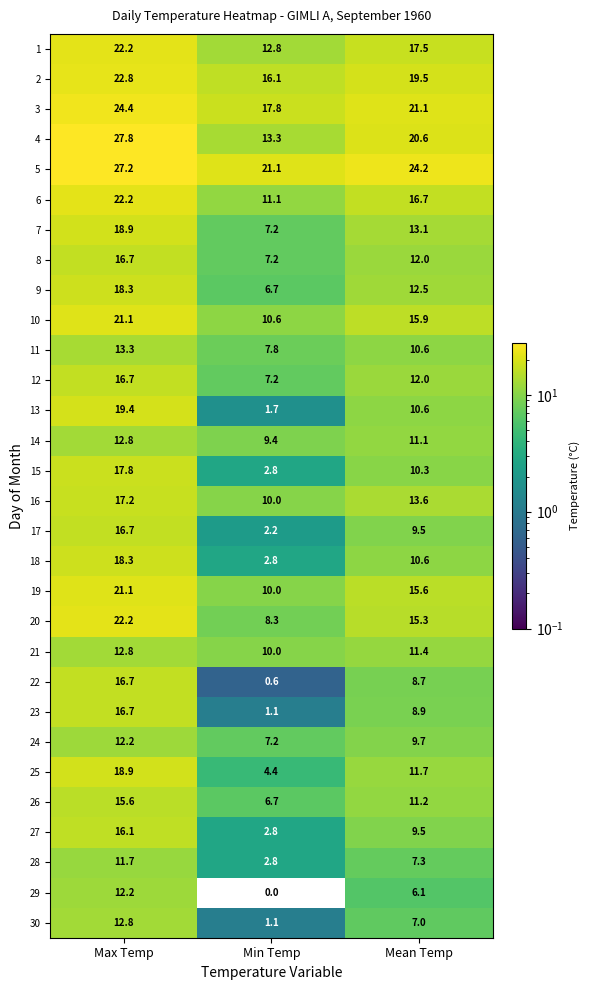

What is the lowest value of the 25 series?

4.4